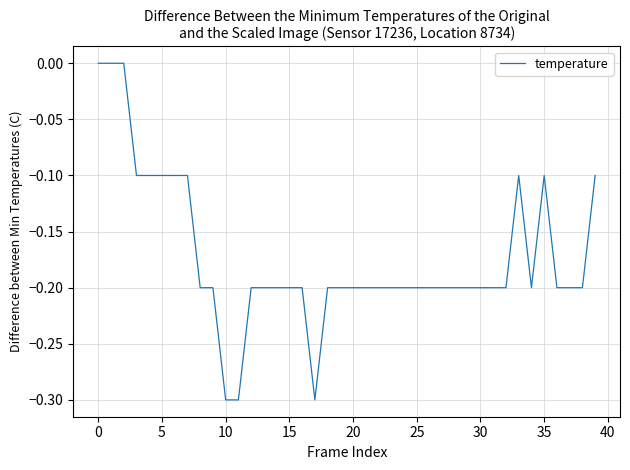

What is the minimum value shown in the chart?

-0.3